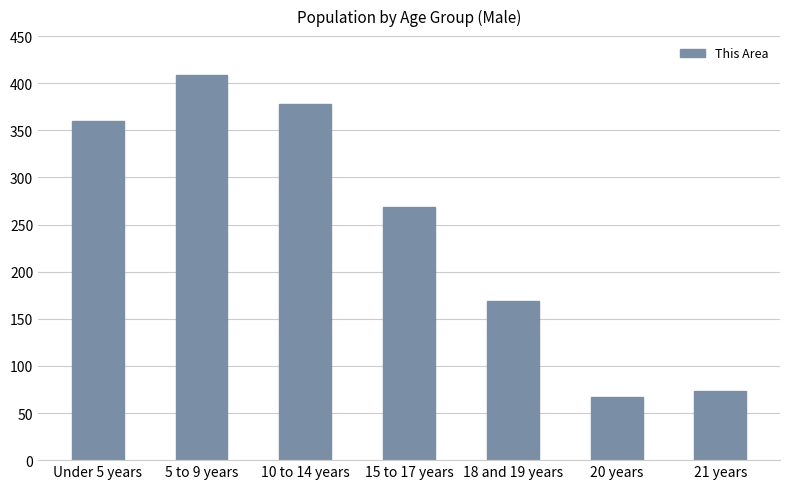

How many data points are less than 269?

3